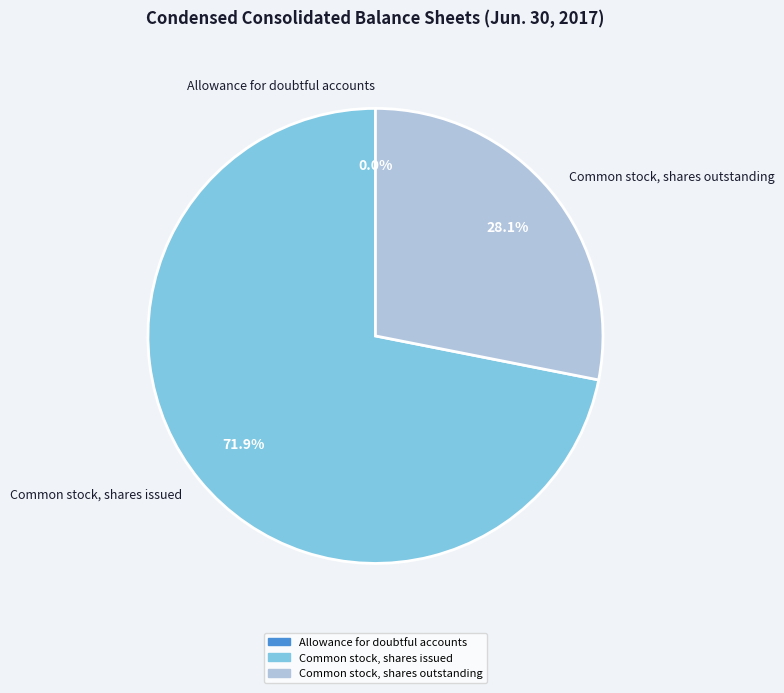

To the nearest percent, what is the difference between the largest and smallest slice percentages?

72%